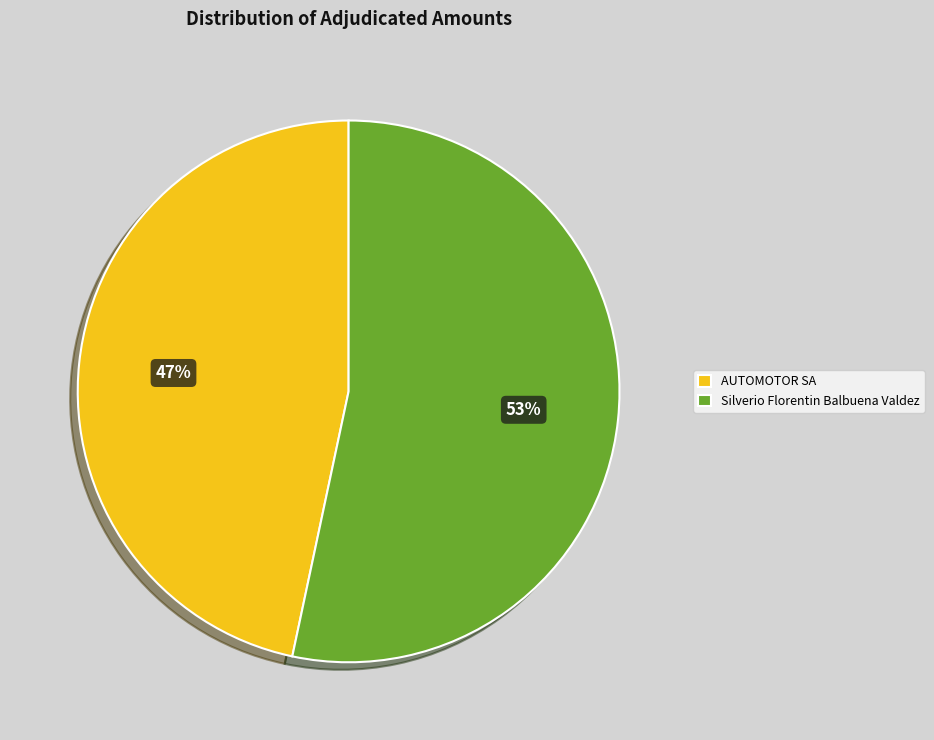

Approximately how many times larger is the value at Silverio Florentin Balbuena Valdez compared to AUTOMOTOR SA?

1.1